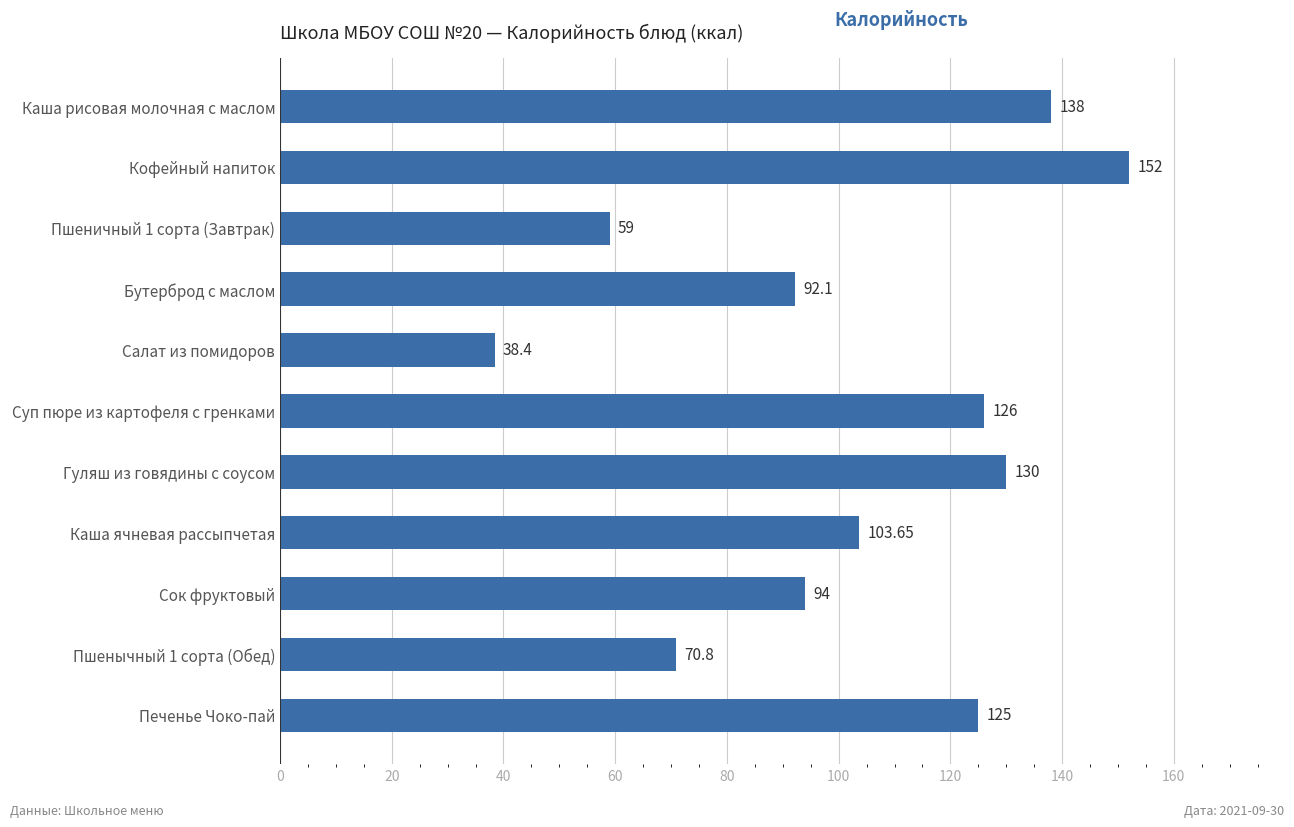

What is the sum of all values?

1129.0